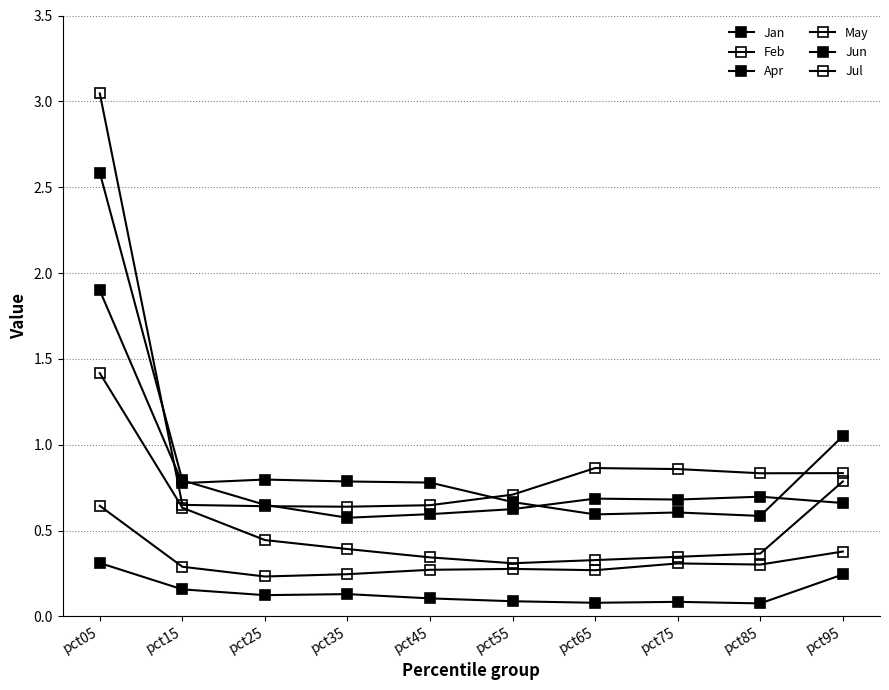

What is the sum of all Jul values?

9.7